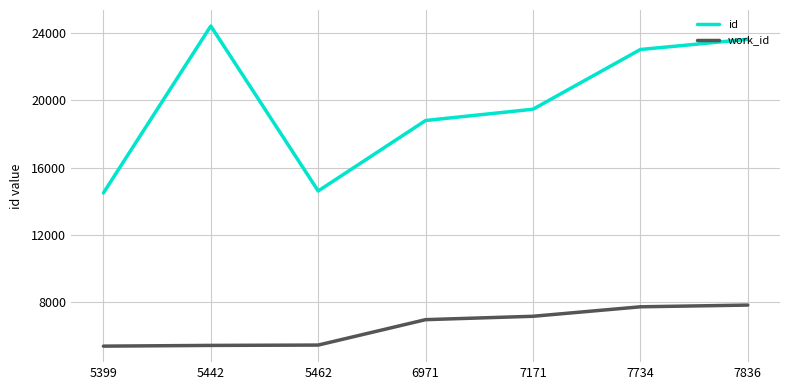

Is it true that work_id equals 1641 at 5462?

False